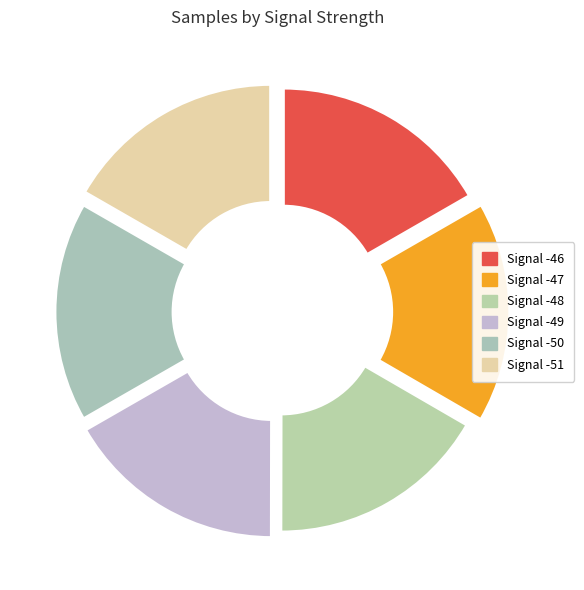

How many segments does this pie chart have?

6